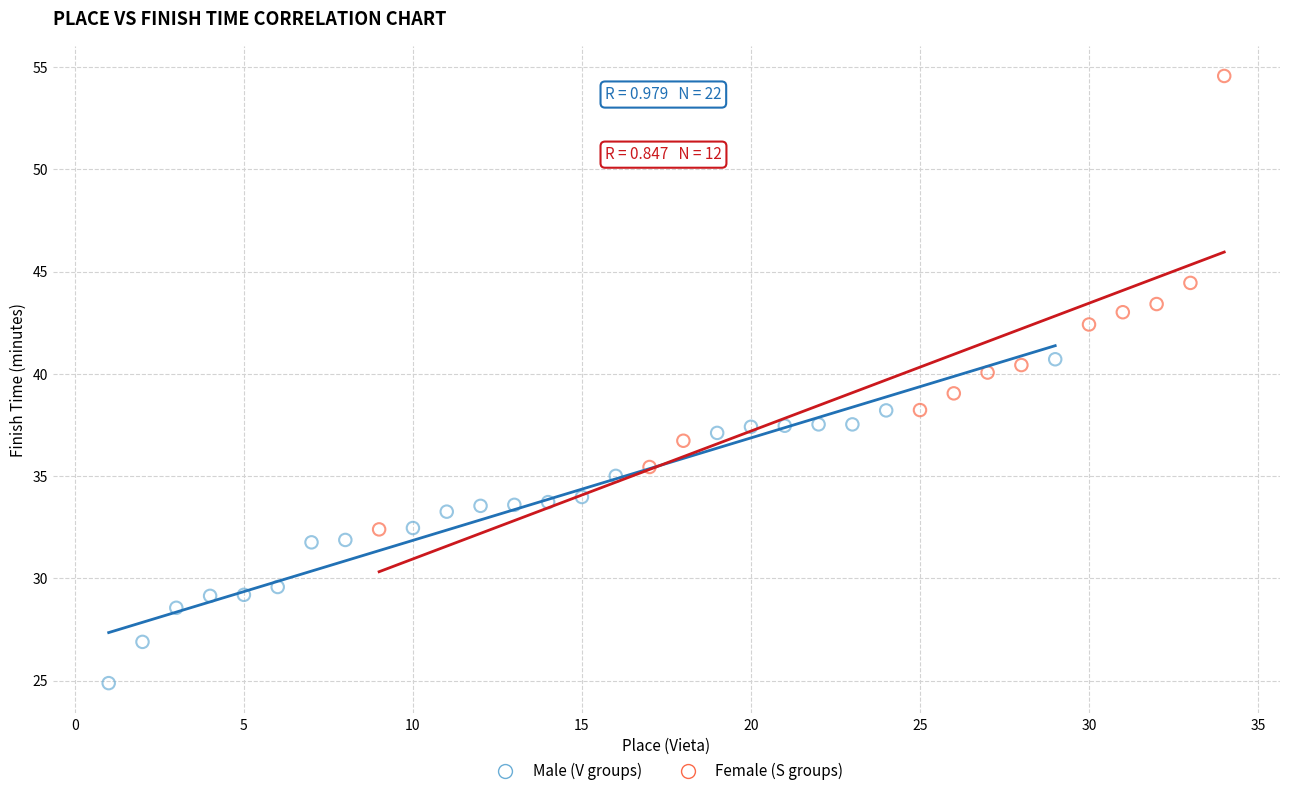

Which series reaches the minimum Y coordinate?

Male (V groups)